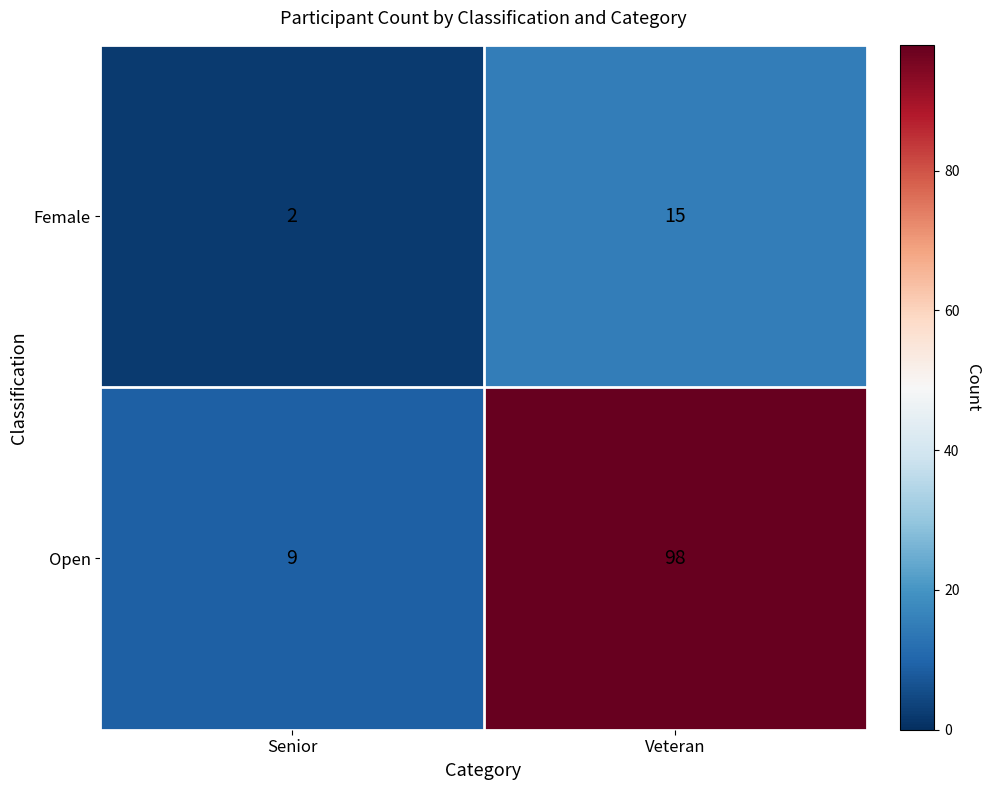

Which label corresponds to the smallest value in the chart?

Senior